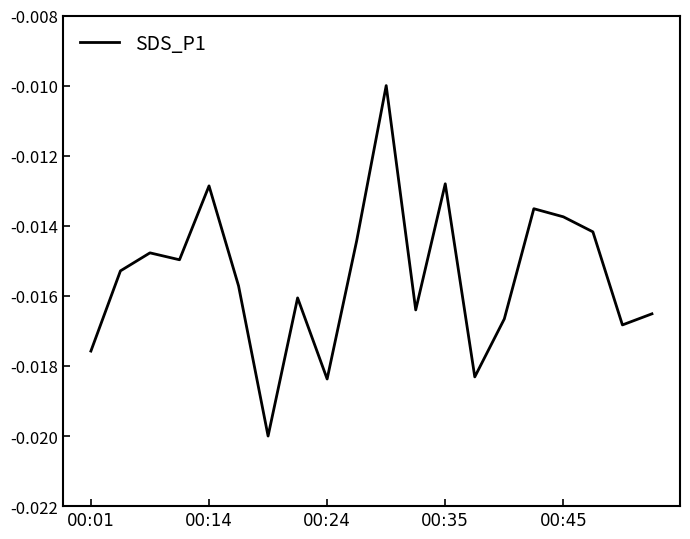

How many categories are shown in the chart?

20